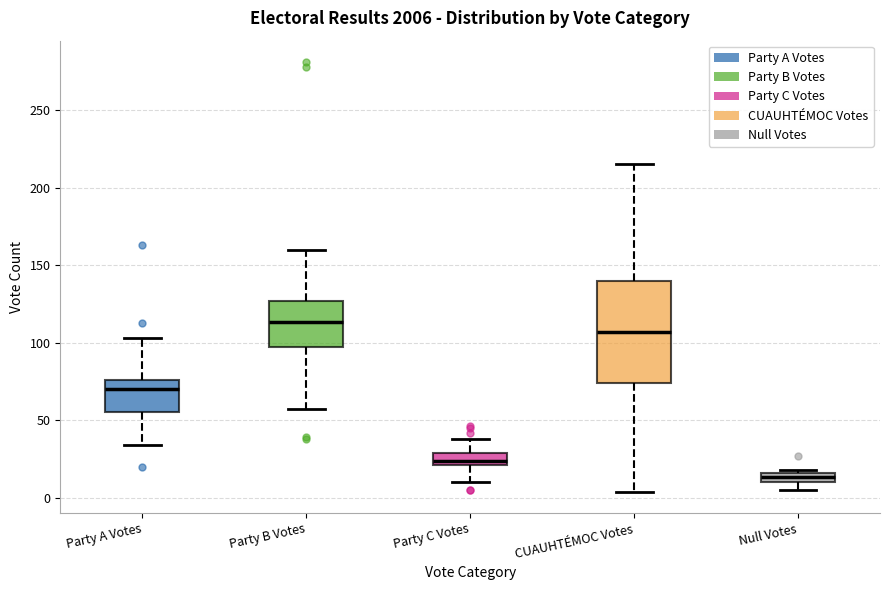

Which box's median line is the highest?

Party B Votes